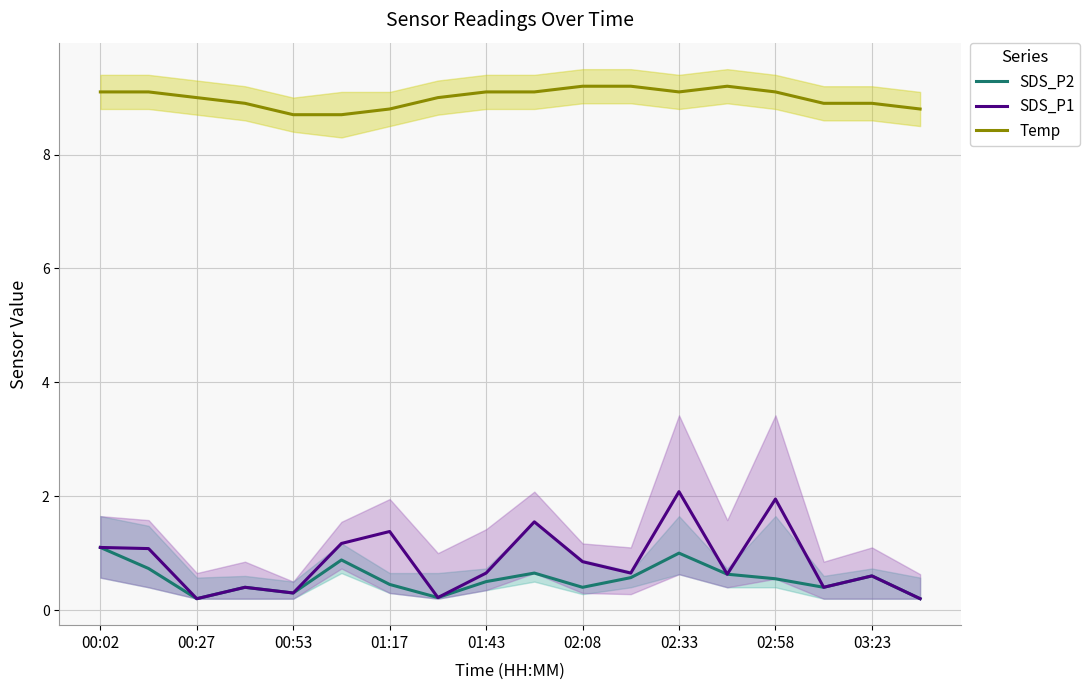

True or false: Temp and SDS_P1 intersect in this chart.

False